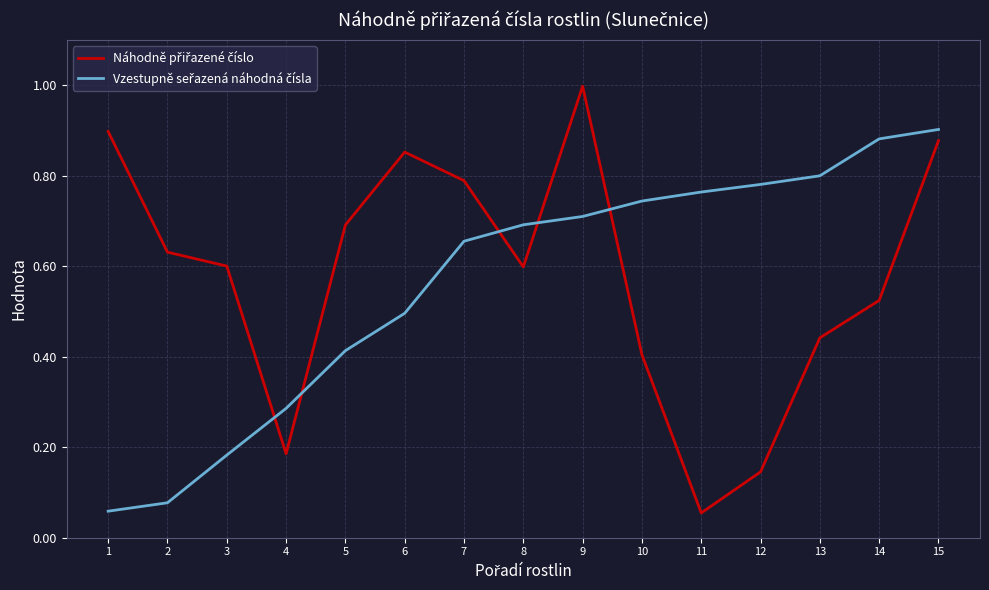

What is the greatest value displayed?

1.0